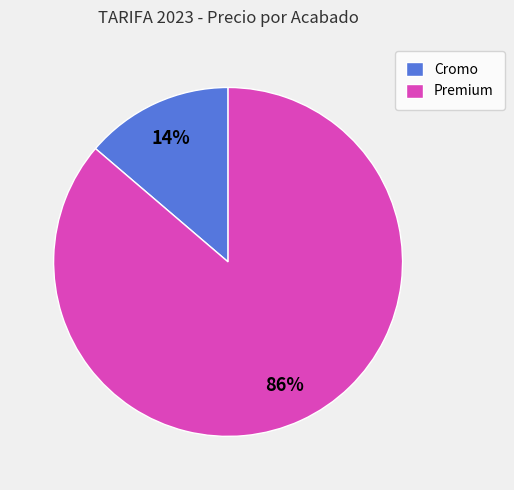

Count the number of slices in the pie.

2